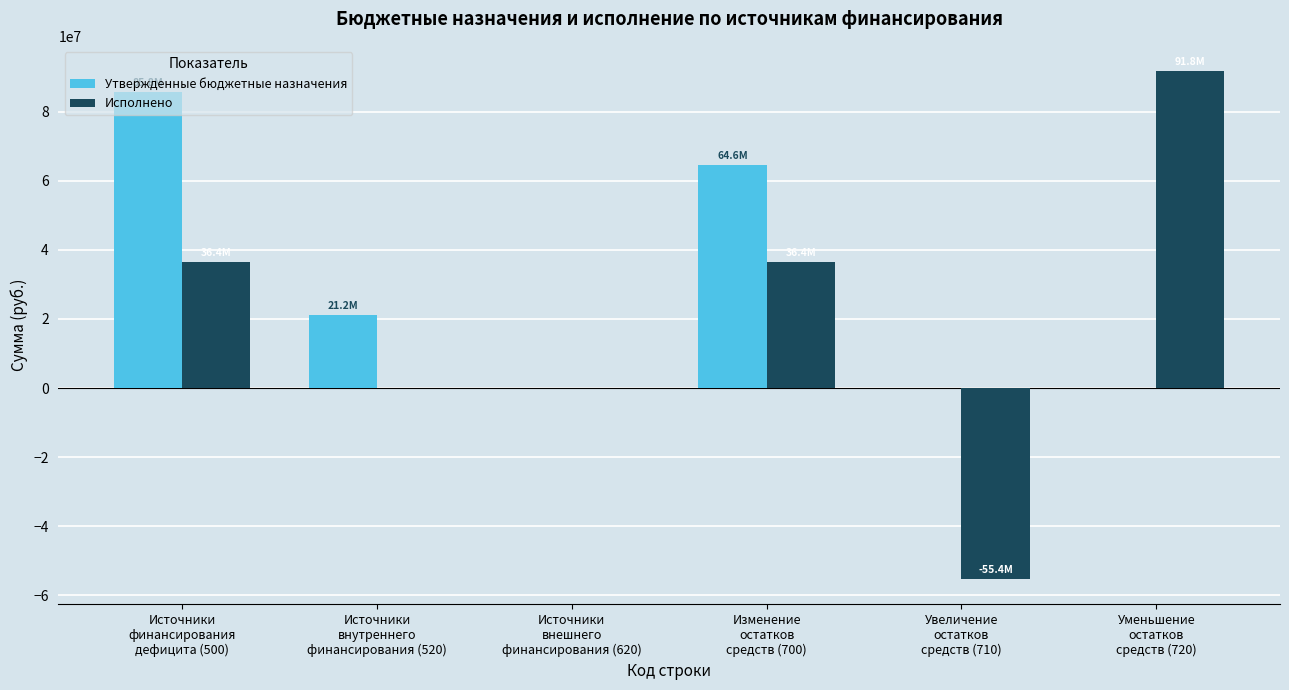

Which series has the largest total across all categories?

Утвержденные бюджетные назначения